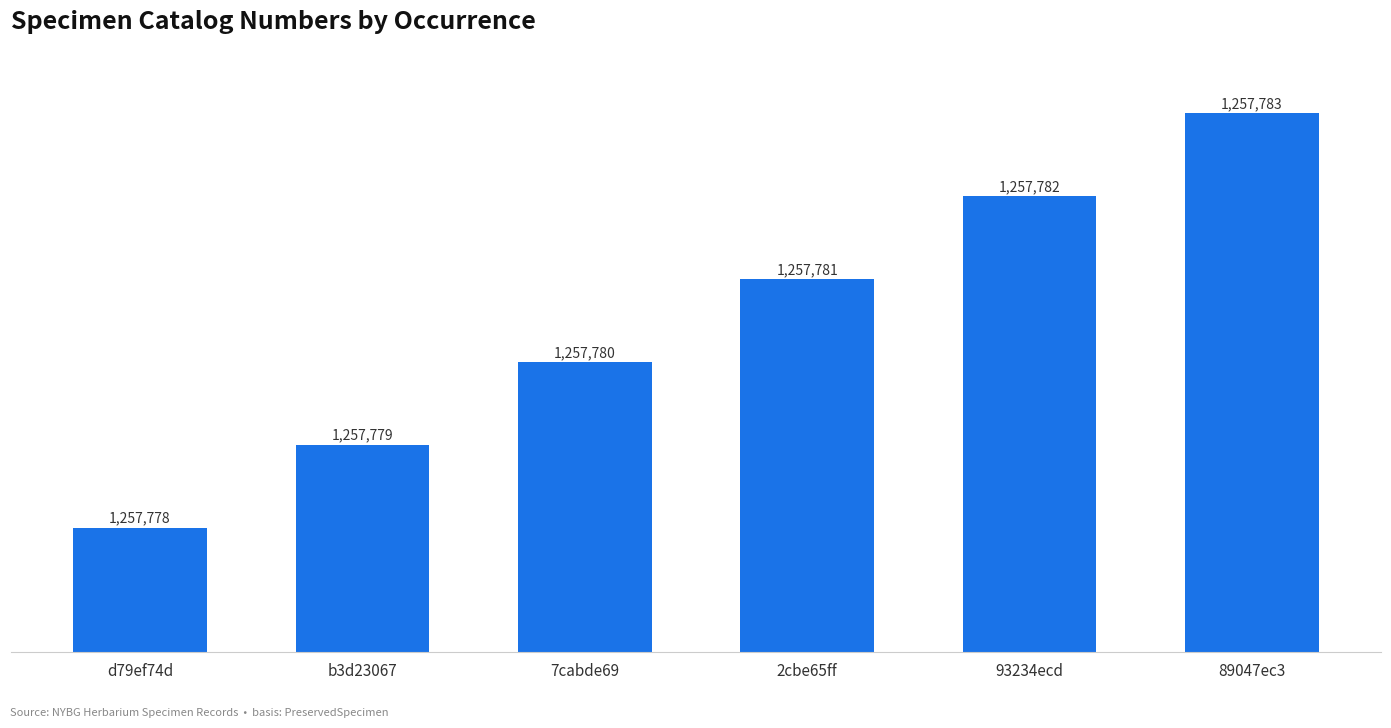

Which label corresponds to the largest value in the chart?

89047ec3